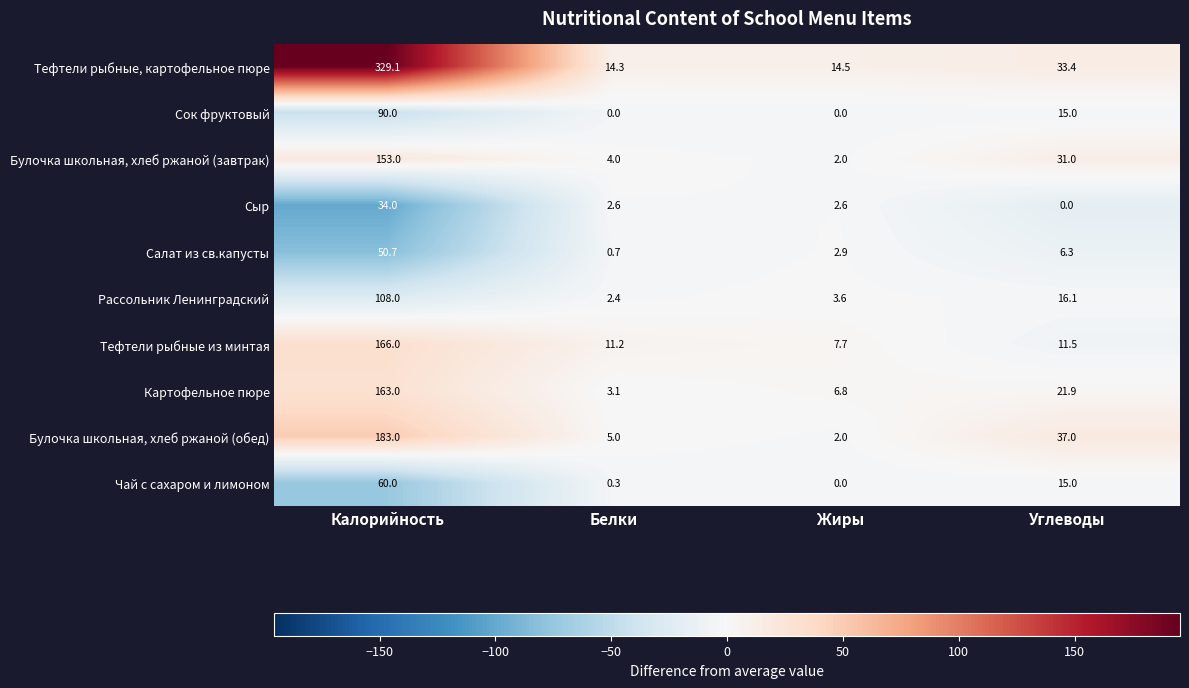

How many distinct data groups are displayed?

10